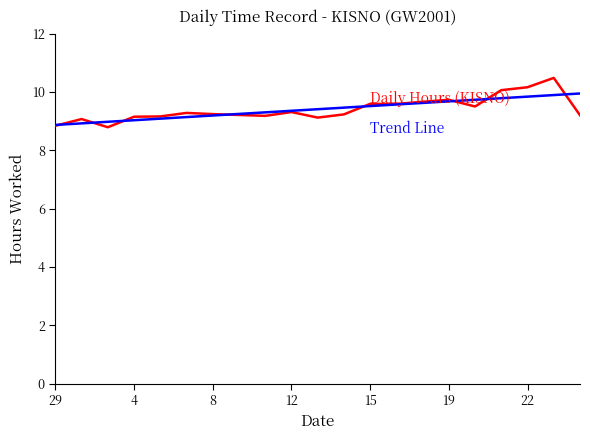

What is the smallest value displayed?

8.8